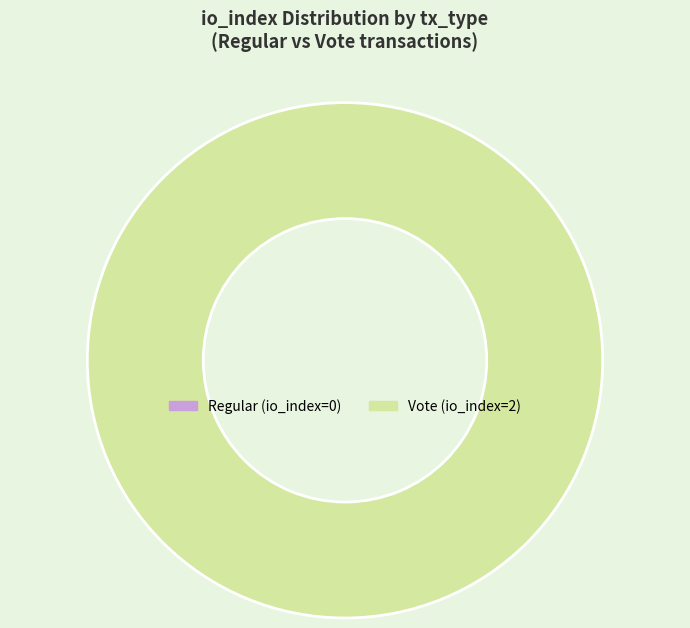

What is the smallest slice in the pie chart?

Regular